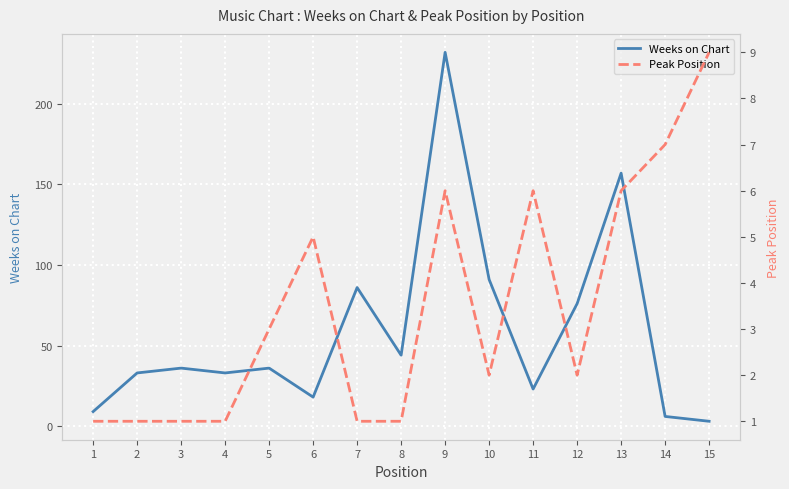

Which series ends up on top after the final intersection of Peak Position and Weeks on Chart?

Peak Position